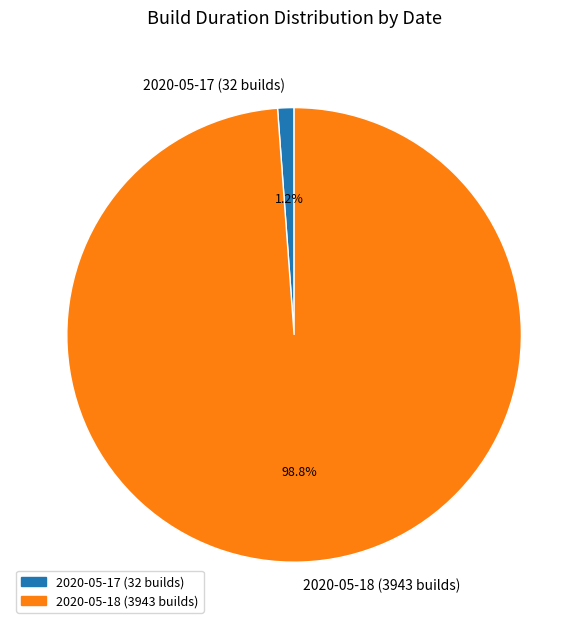

Count the number of slices in the pie.

2